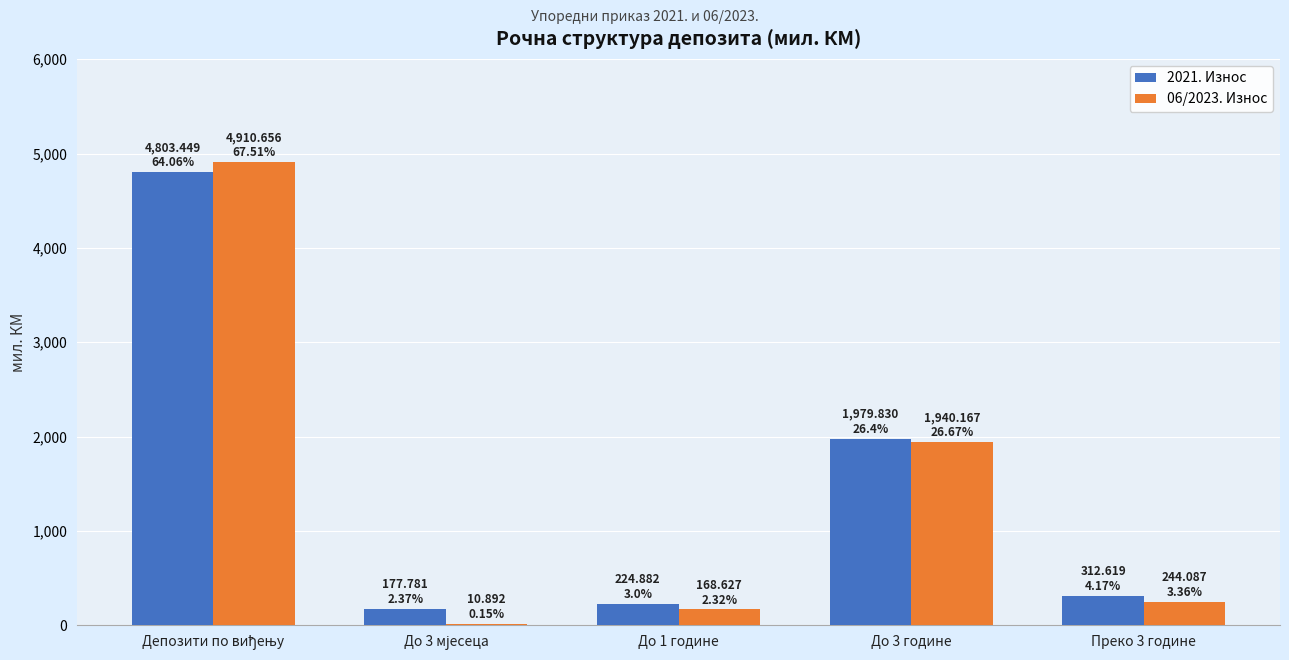

At which label is 2021. Износ closest to 2490?

До 3 године